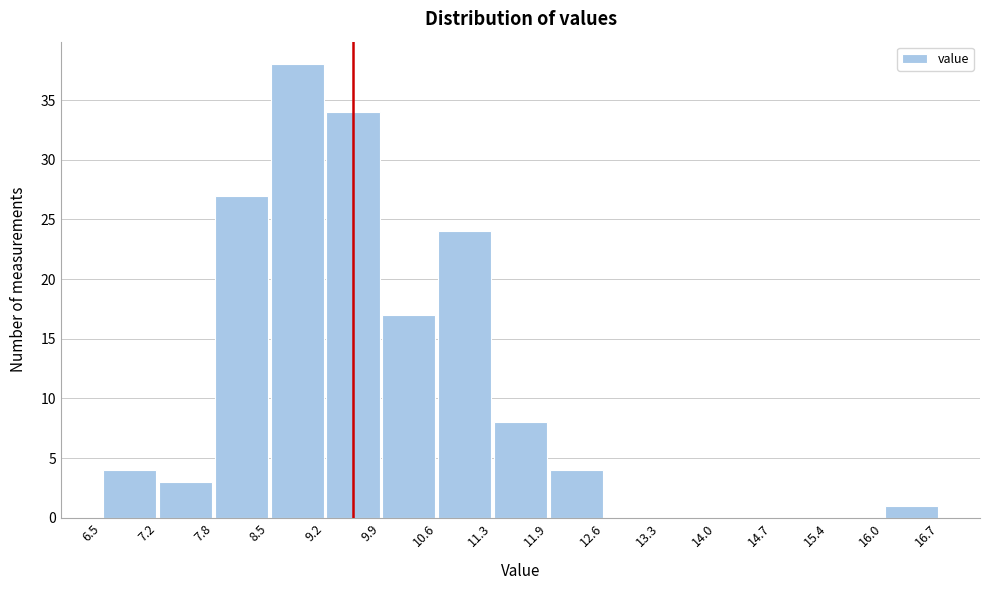

Reading left to right, list every bar in this chart as the range it spans on the x-axis followed by its height. The values are not printed on the chart, so give them approximately, as read against the axis.

6.5 to 7.2: 4
7.2 to 7.8: 3
7.8 to 8.5: 27
8.5 to 9.2: 38
9.2 to 9.9: 34
9.9 to 10.6: 17
10.6 to 11.3: 24
11.3 to 11.9: 8
11.9 to 12.6: 4
12.6 to 13.3: 0
13.3 to 14.0: 0
14.0 to 14.7: 0
14.7 to 15.4: 0
15.4 to 16.0: 0
16.0 to 16.7: 1